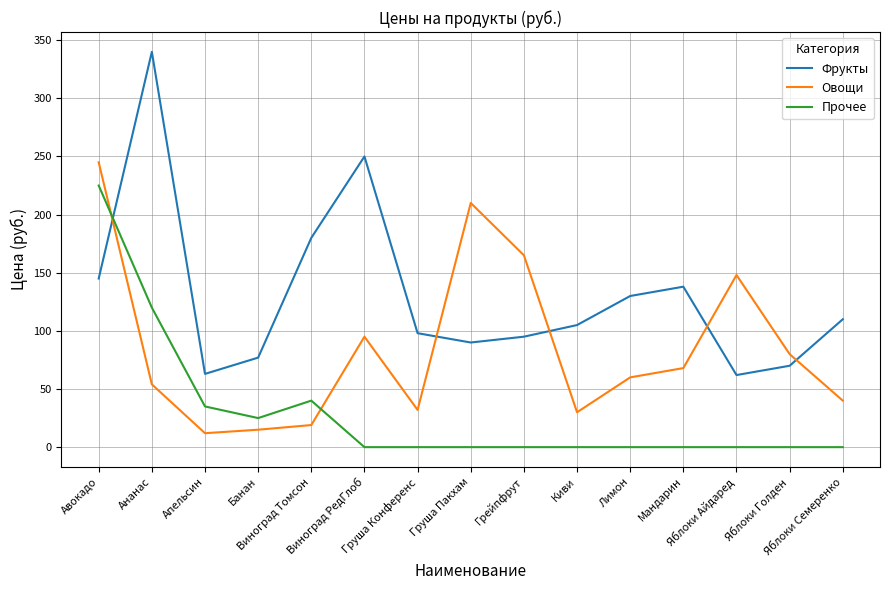

At which label does Прочее reach its peak?

Авокадо